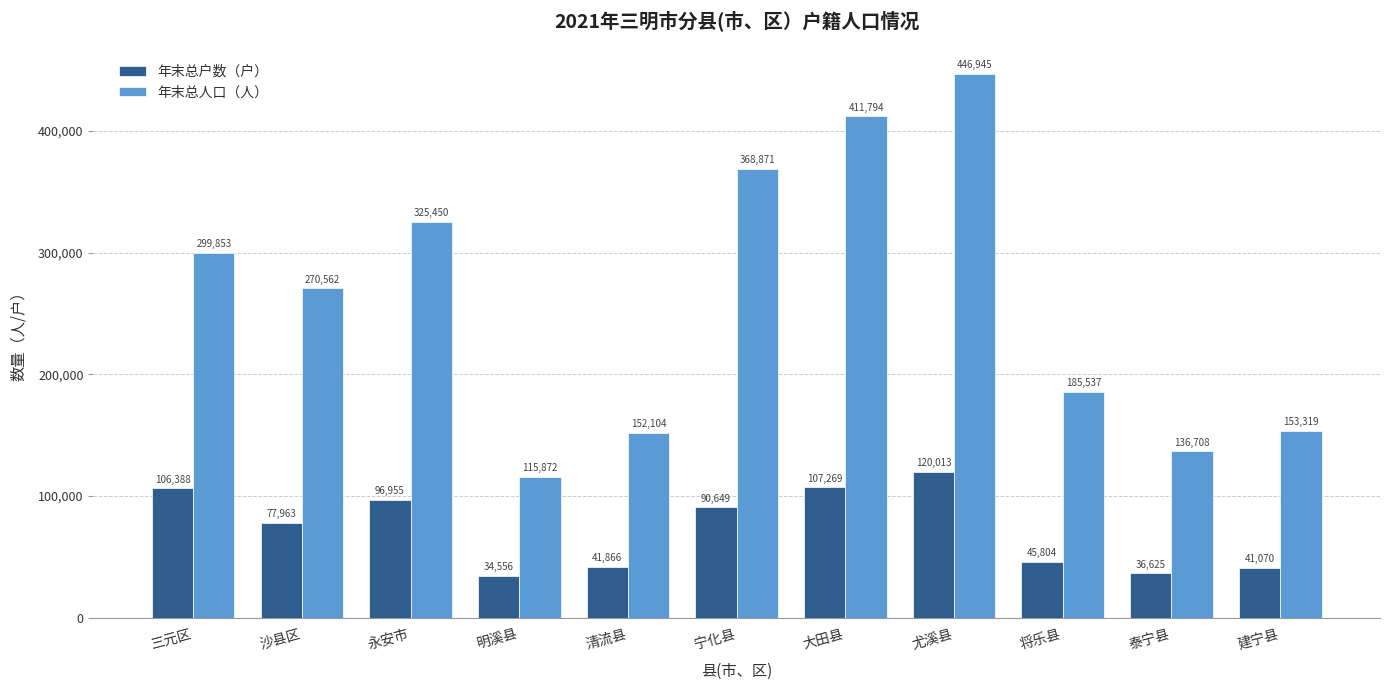

What is the total value across all series at 尤溪县?

566958